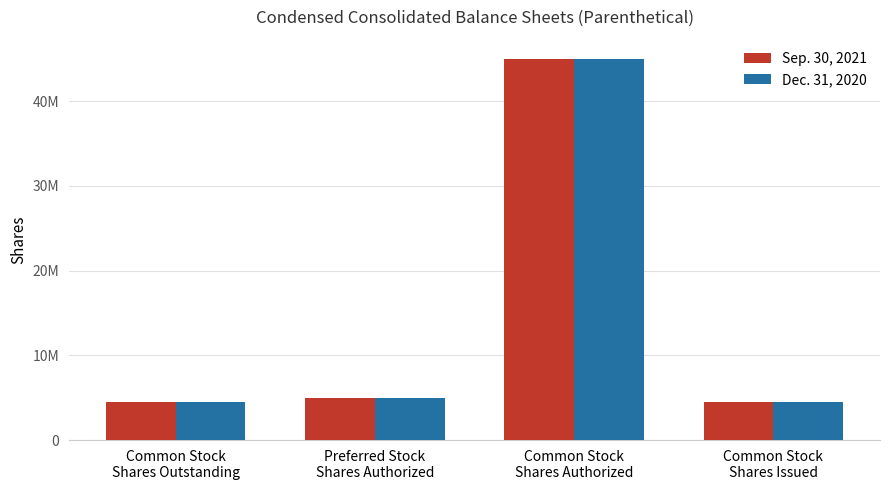

Between Common Stock
Shares Outstanding and Preferred Stock
Shares Authorized, which series saw the biggest shift?

Sep. 30, 2021